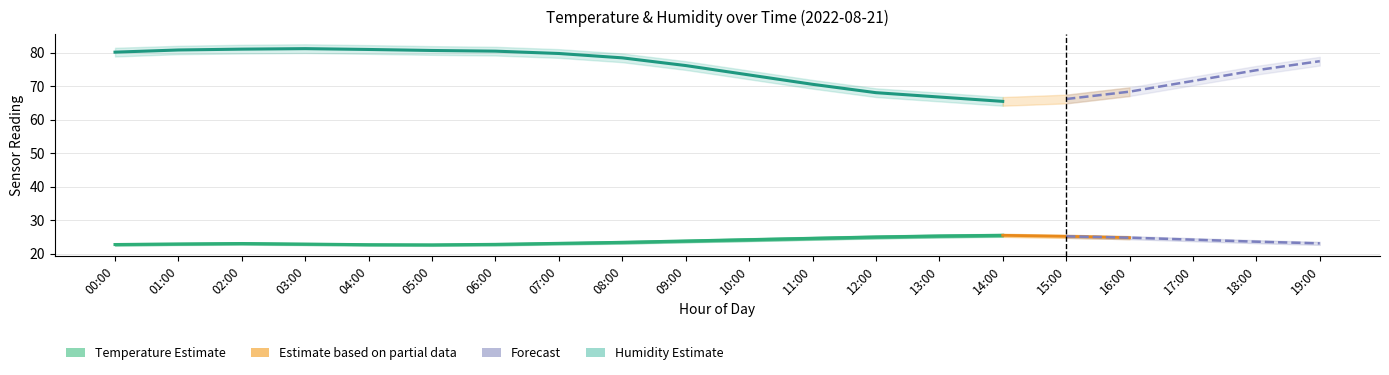

What is the average value of the temperature series?

23.8